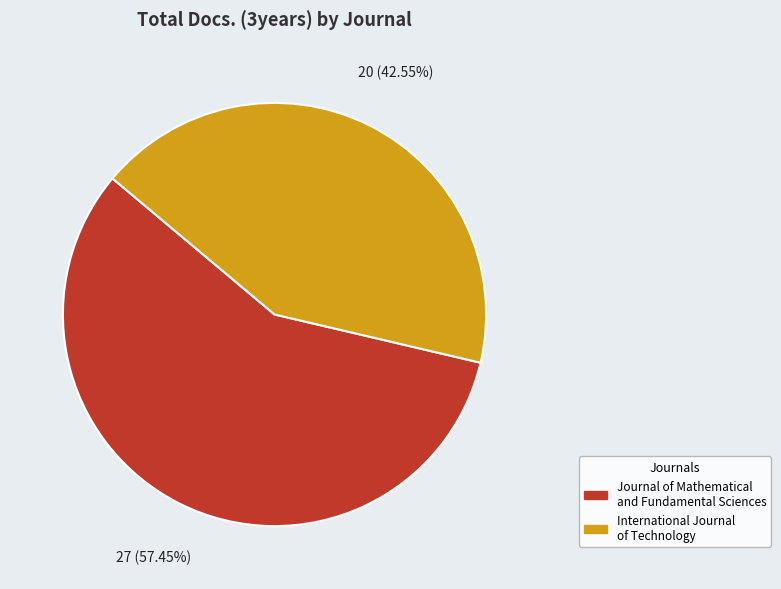

Does Journal of Mathematical and Fundamental Sciences represent more than half of the total?

Yes